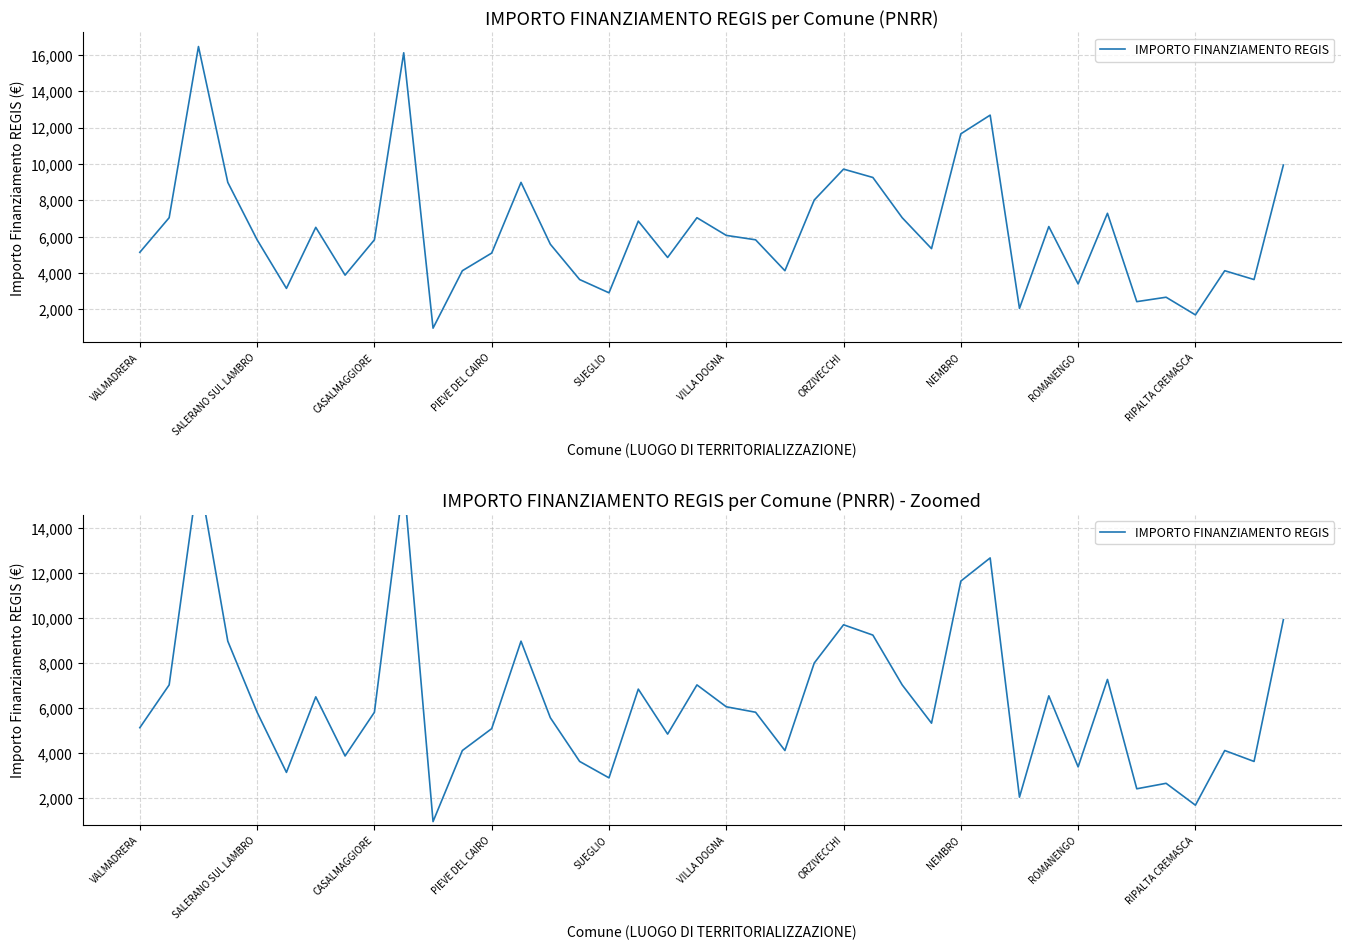

How many points are higher than both their immediate neighbors (excluding endpoints)?

12